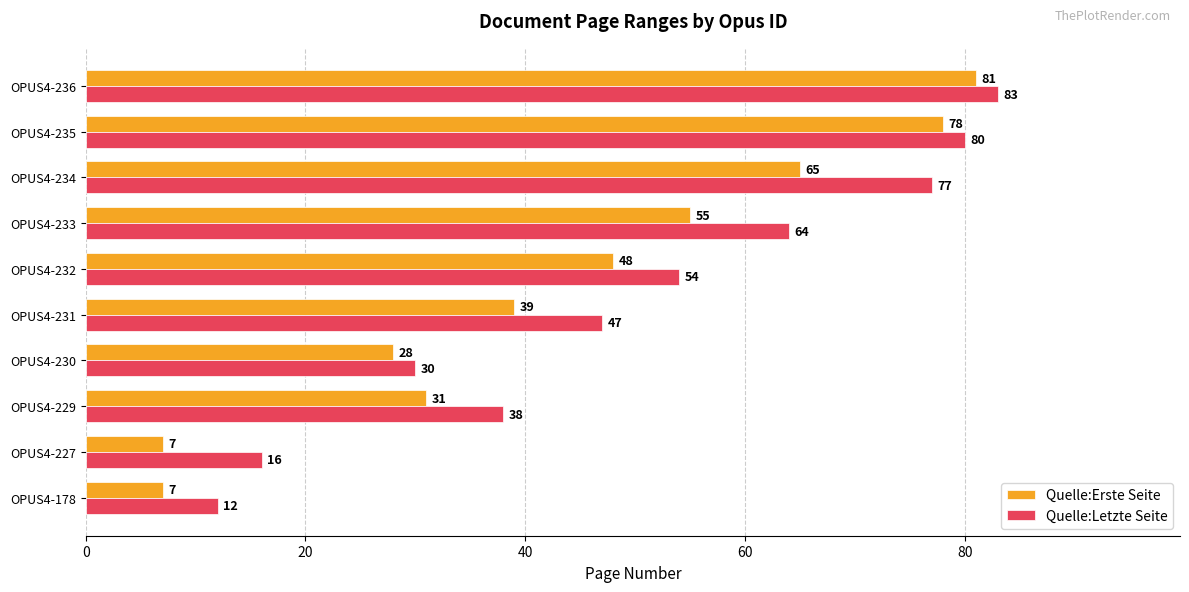

Is the value of Quelle:Letzte Seite at OPUS4-233 greater than the value of Quelle:Erste Seite at OPUS4-232?

Yes